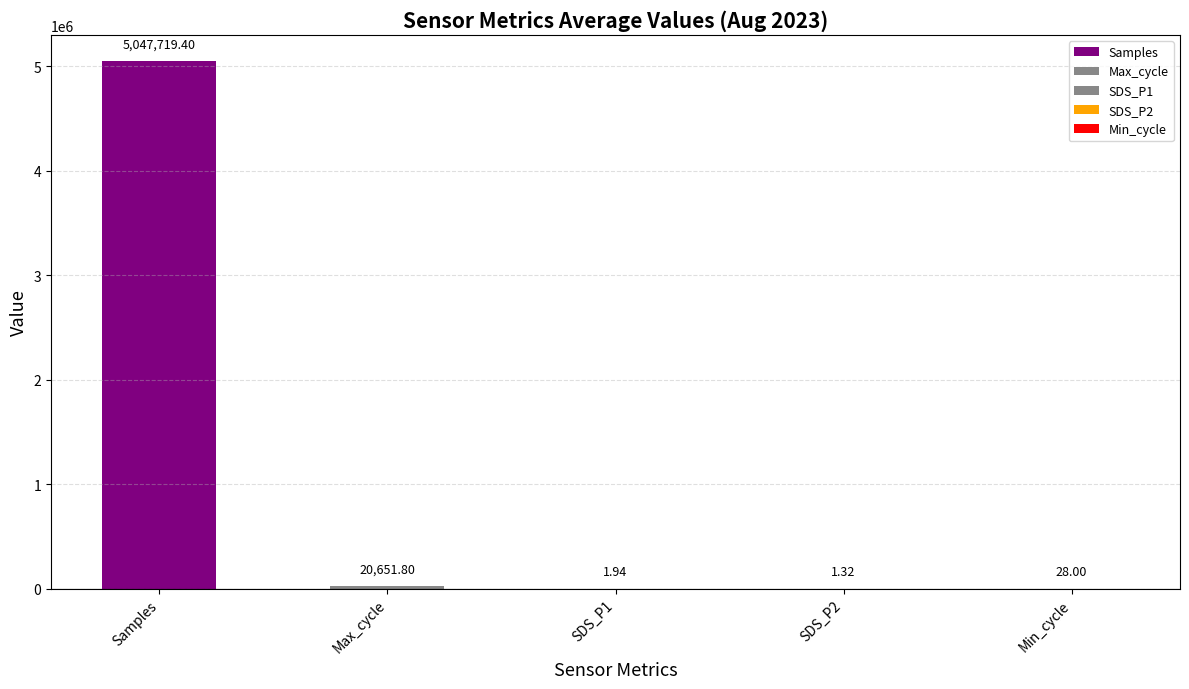

What is the change in value from Max_cycle to SDS_P1?

-20649.9